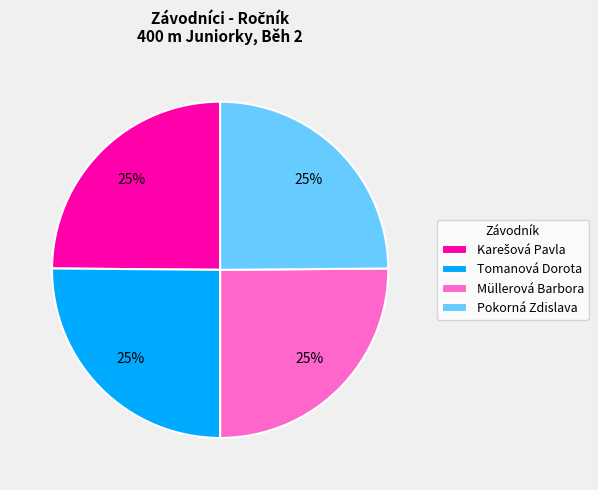

True or false: Pokorná Zdislava accounts for 25% of the total.

True